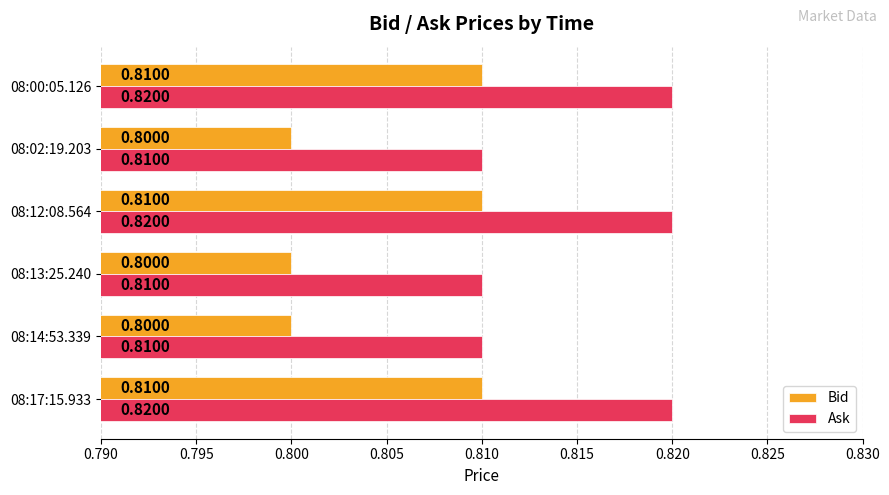

What is the total value across all series at 08:12:08.564?

1.6